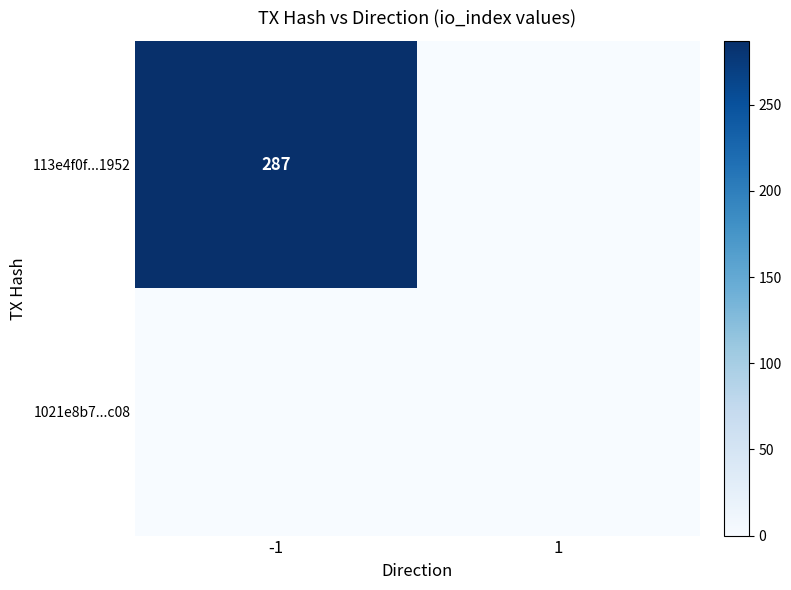

How many series are shown in this chart?

2